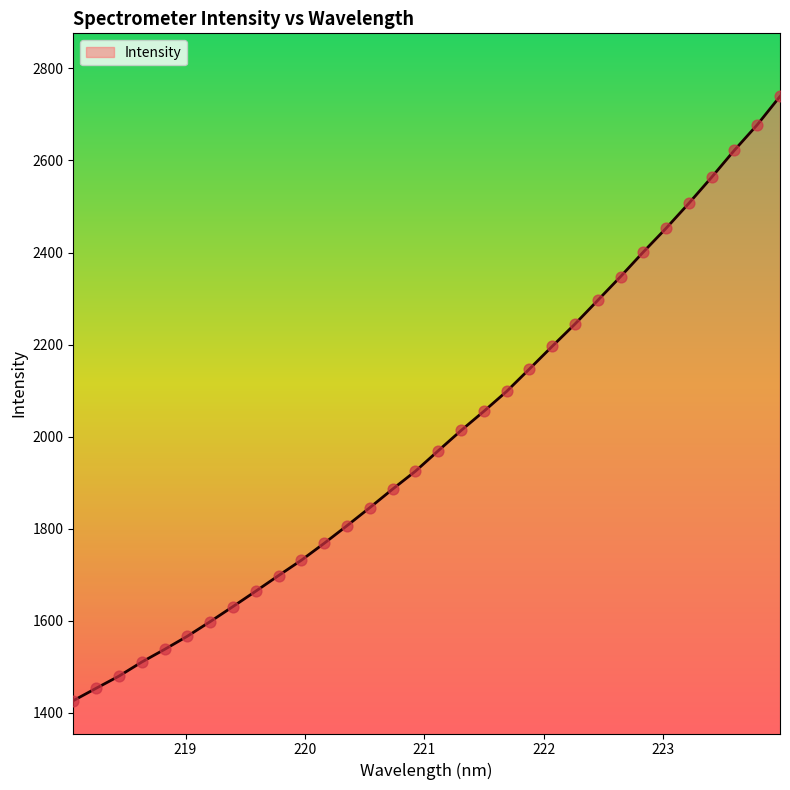

What is the smallest value displayed?

1426.7